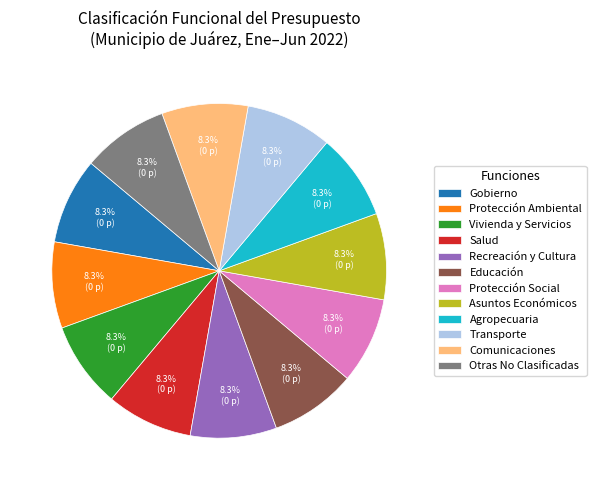

What percentage is the Transporte slice, to the nearest percent?

8%